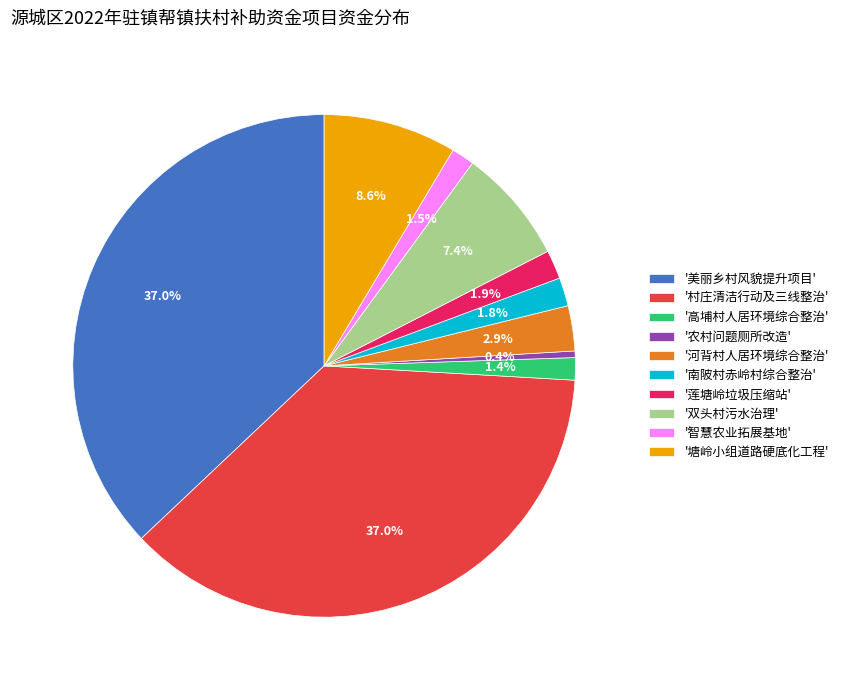

To the nearest percent, what is the average slice percentage?

10%